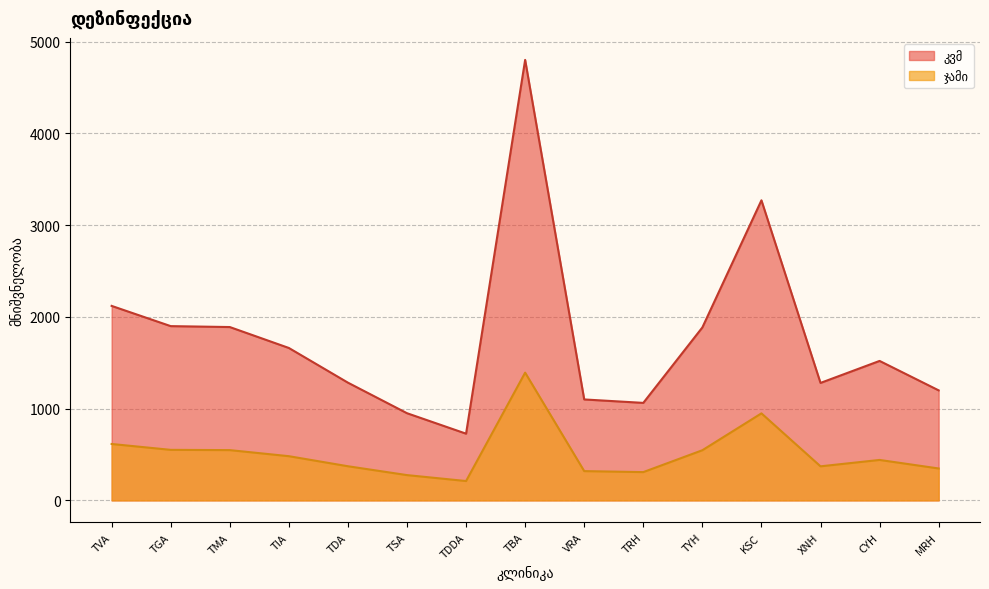

What is the sum of the ჯამი values at XNH and TSA?

646.7